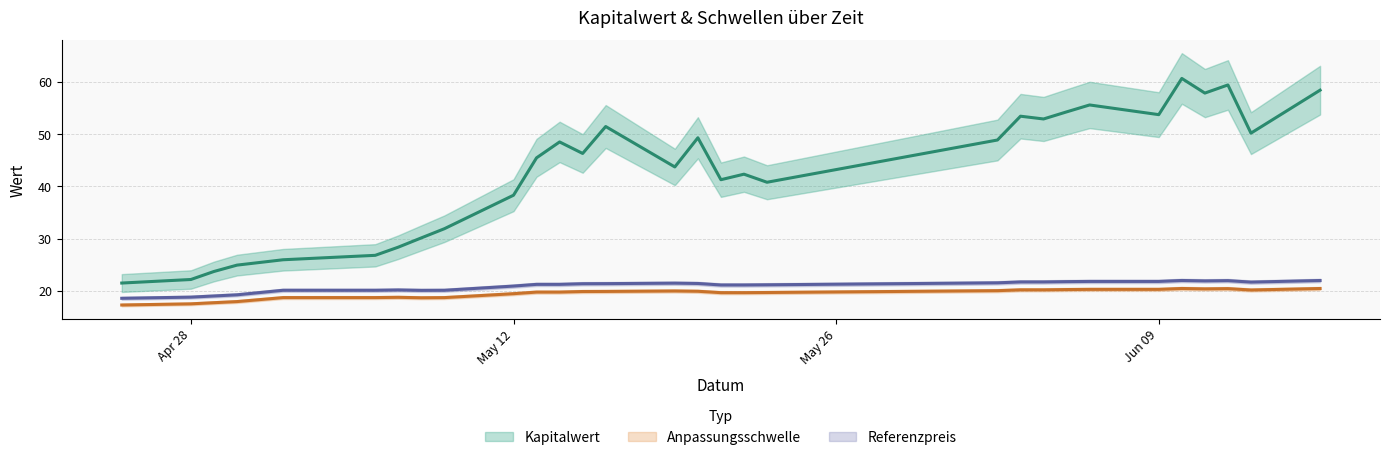

True or false: Referenzpreis (÷1000) and Anpassungsschwelle (÷1000) cross at least once.

False